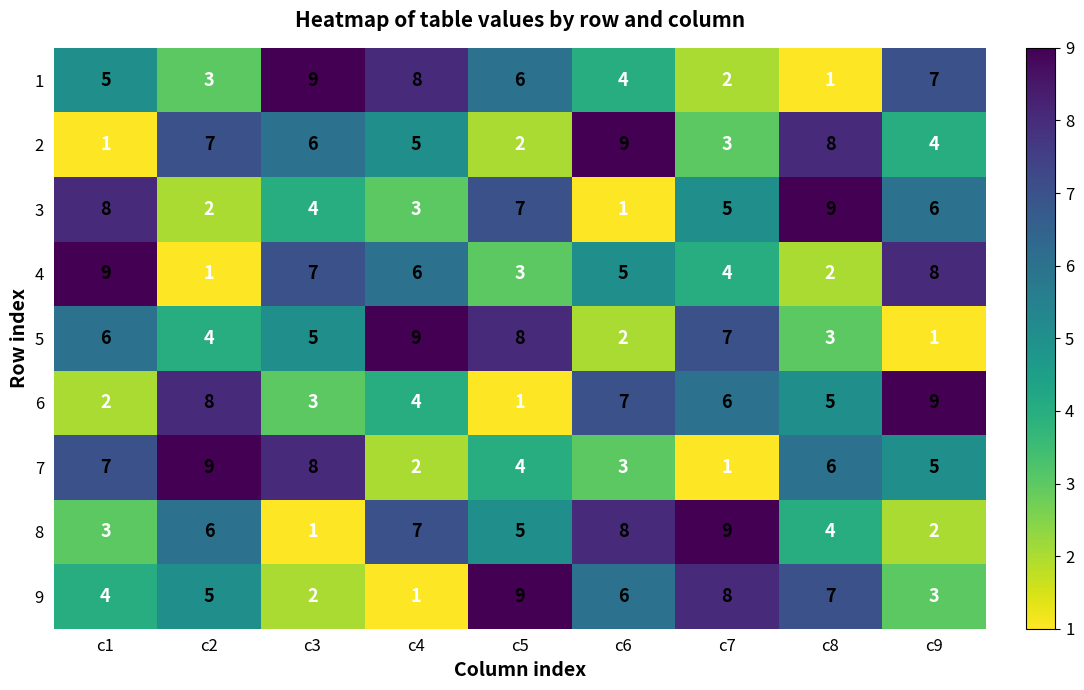

Which series changed the most between c1 and c9?

6